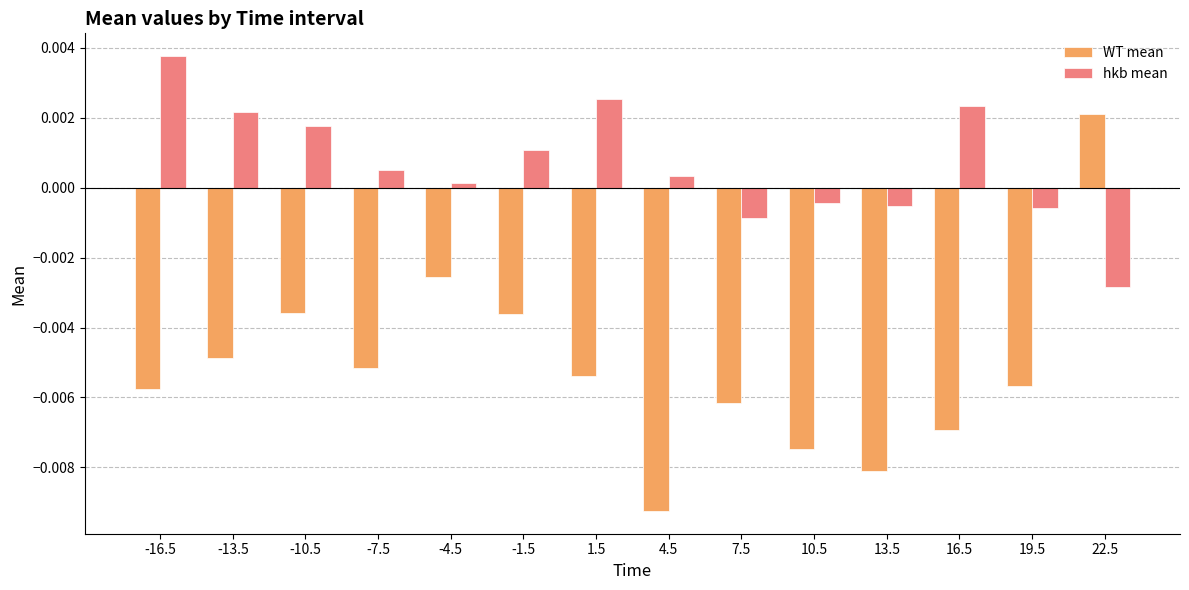

Count the number of categories in the chart.

14